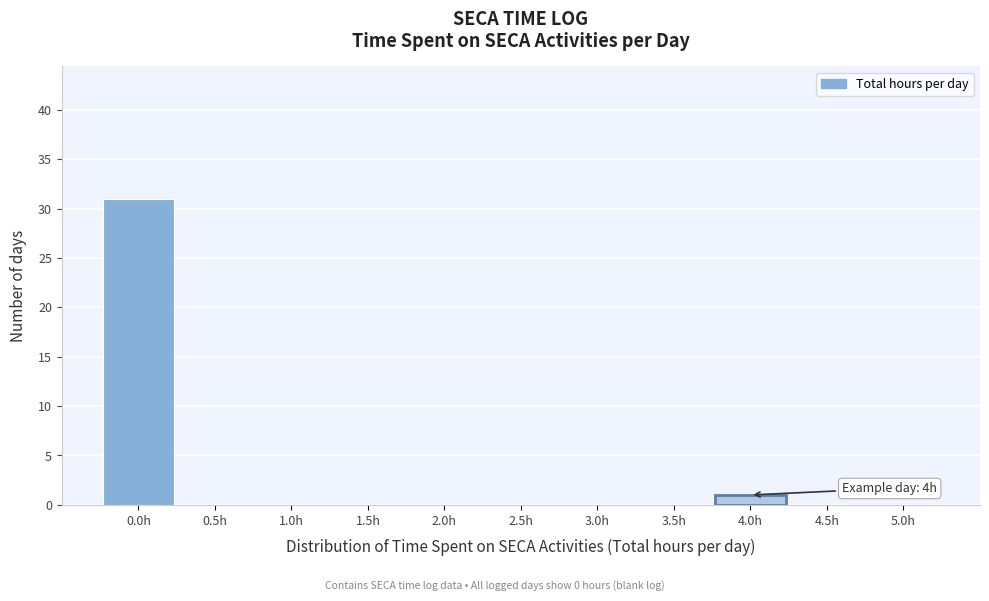

Which range on the x-axis has the tallest bar?

-0.25 to 0.25